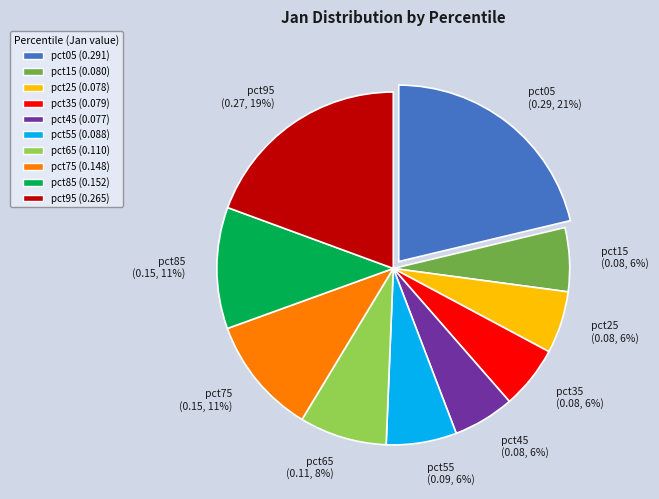

Between pct95 and pct85, which is larger?

pct95